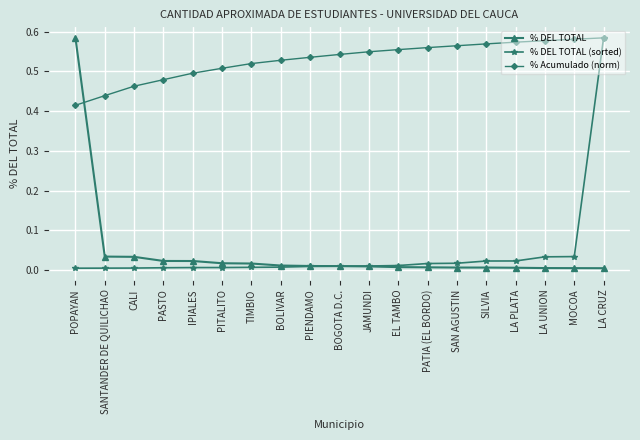

At which category is the sum across all series the highest?

LA CRUZ